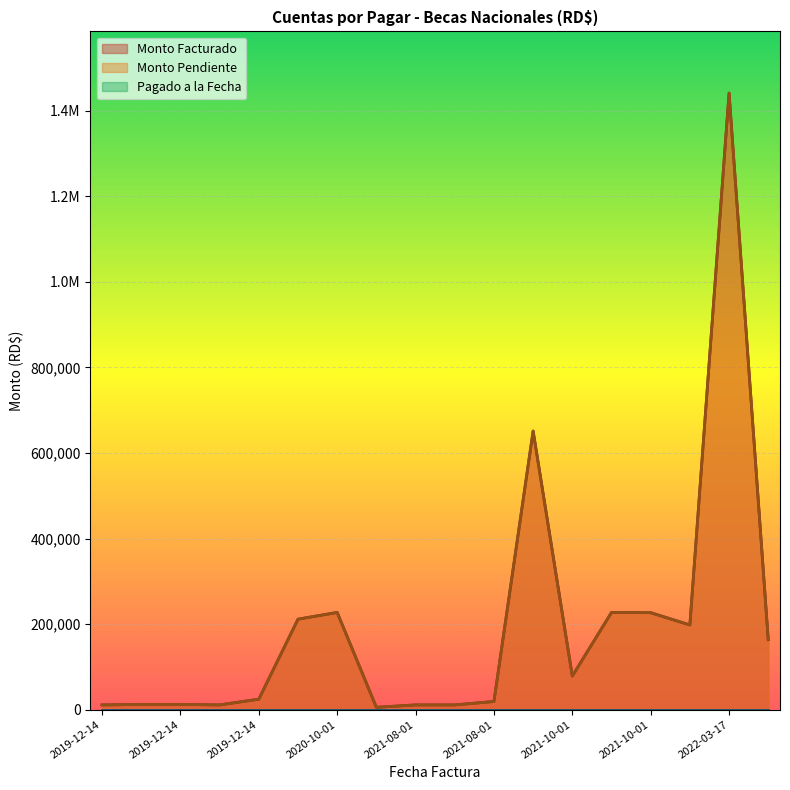

At how many categories does at least one series exceed 38037?

9